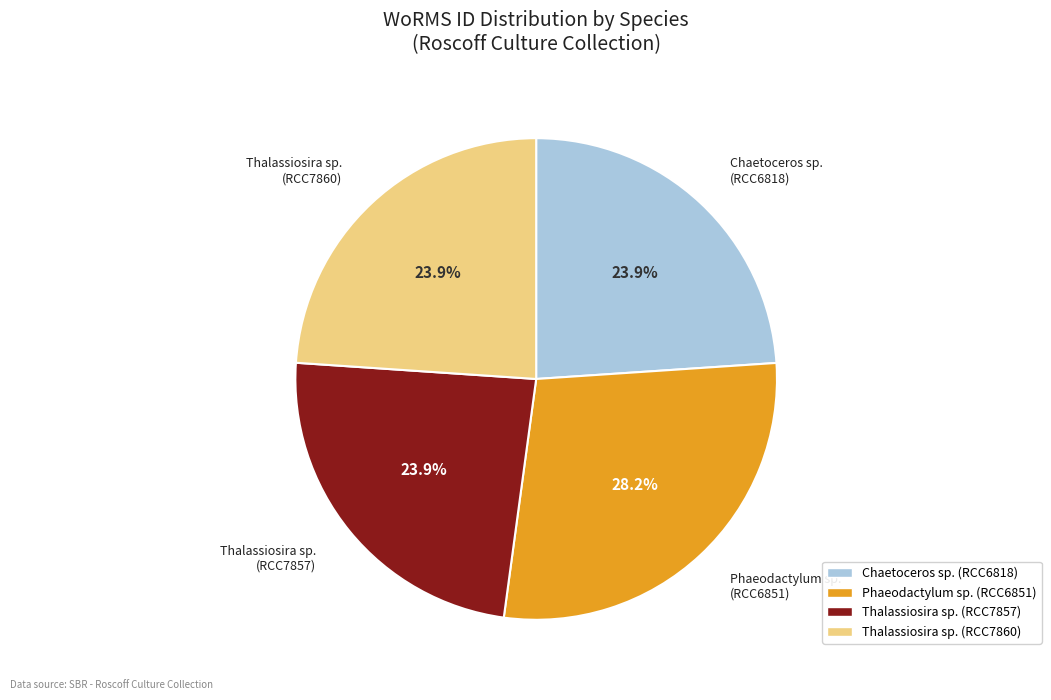

Approximately how many times larger is the value at Chaetoceros sp. (RCC6818) compared to Thalassiosira sp. (RCC7857)?

1.0